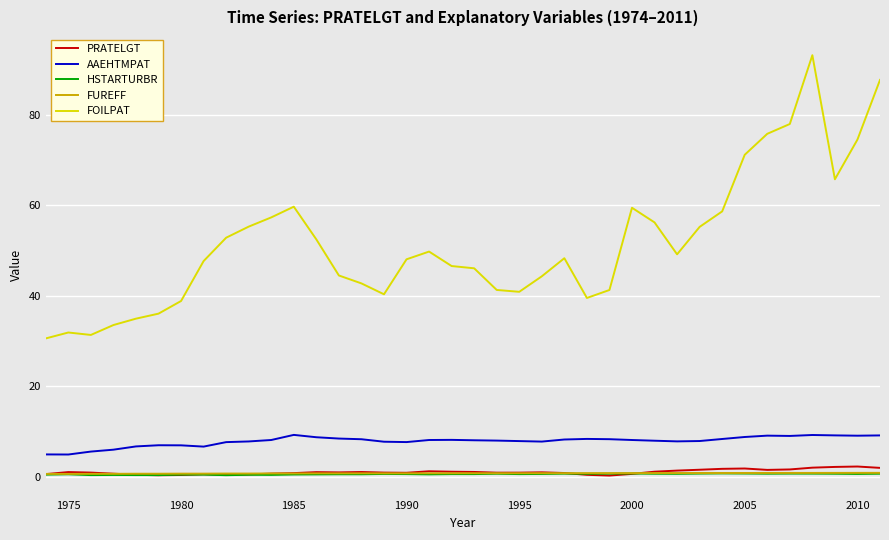

True or false: HSTARTURBR and FOILPAT intersect in this chart.

False